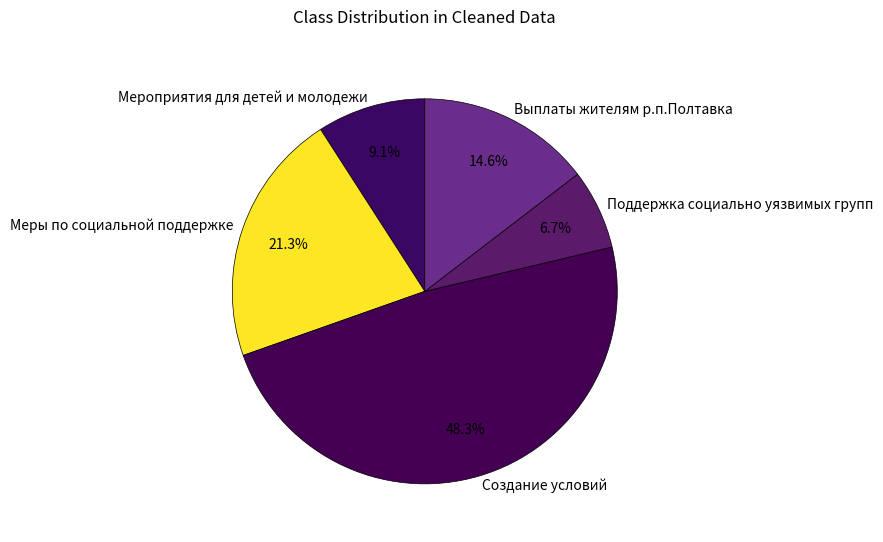

To the nearest percent, what portion does Меры по социальной поддержке represent?

21%